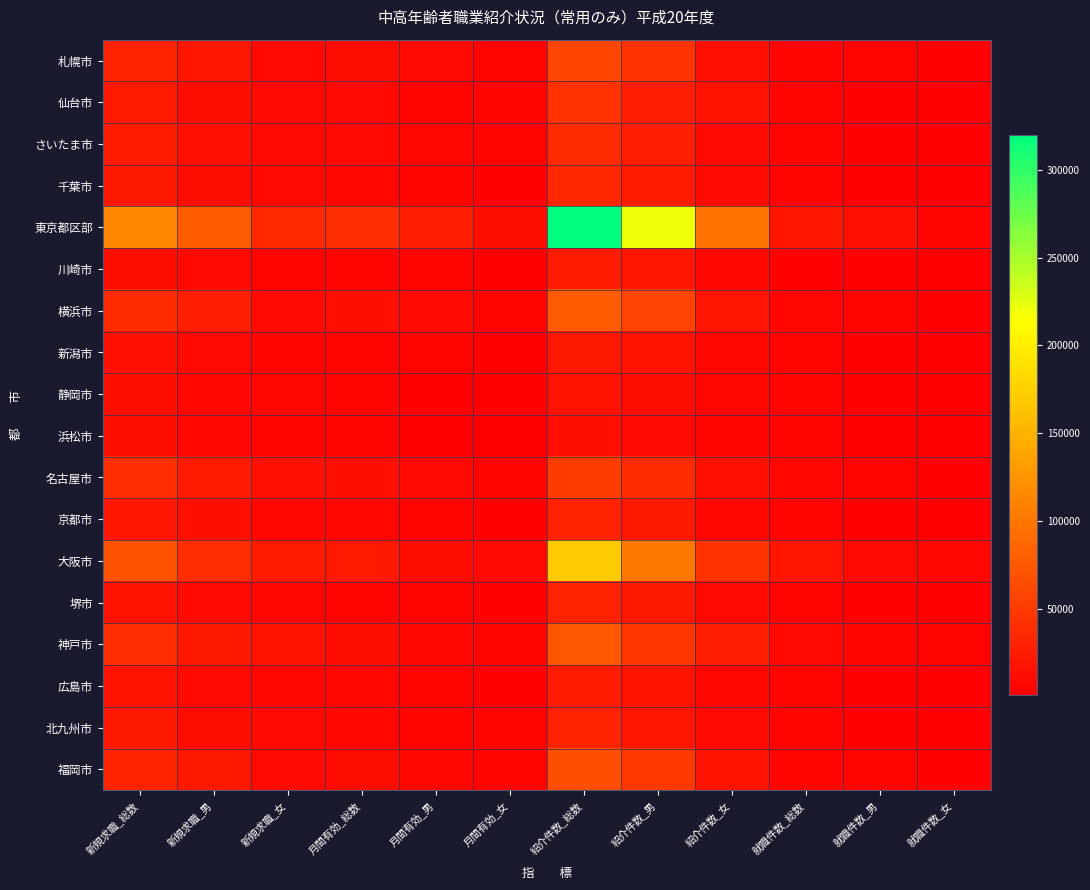

Which has a higher value, 新規求職_男 or 紹介件数_男?

紹介件数_男